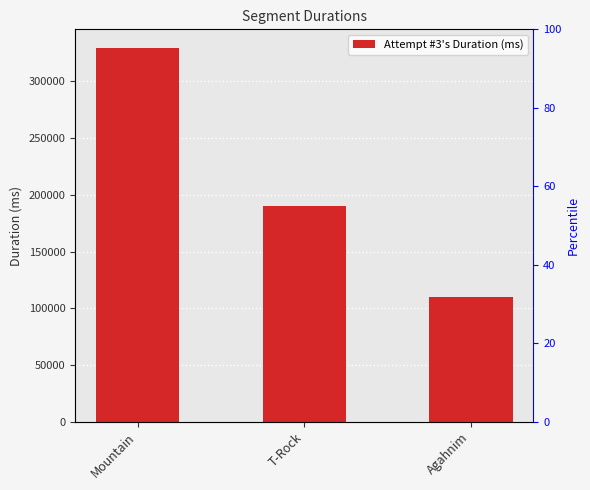

How many series are shown in this chart?

1